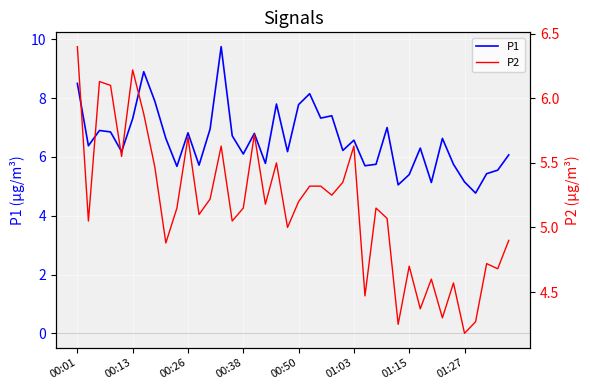

In P2, how many points are higher than both neighbors (excluding endpoints)?

12